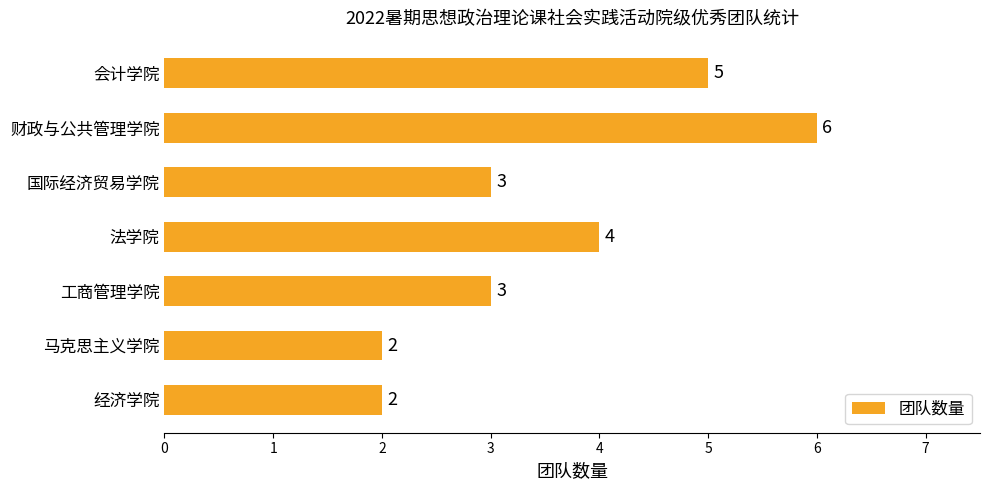

True or false: the data shows 3 at 国际经济贸易学院.

True